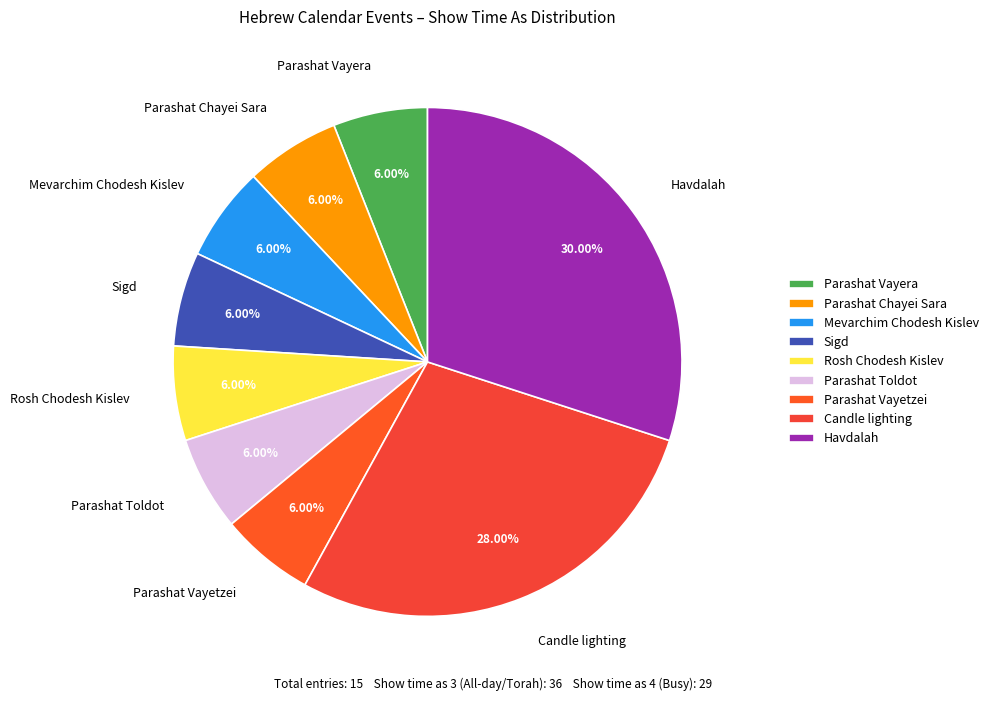

The Parashat Vayera slice represents 1% of the pie. True or false?

False